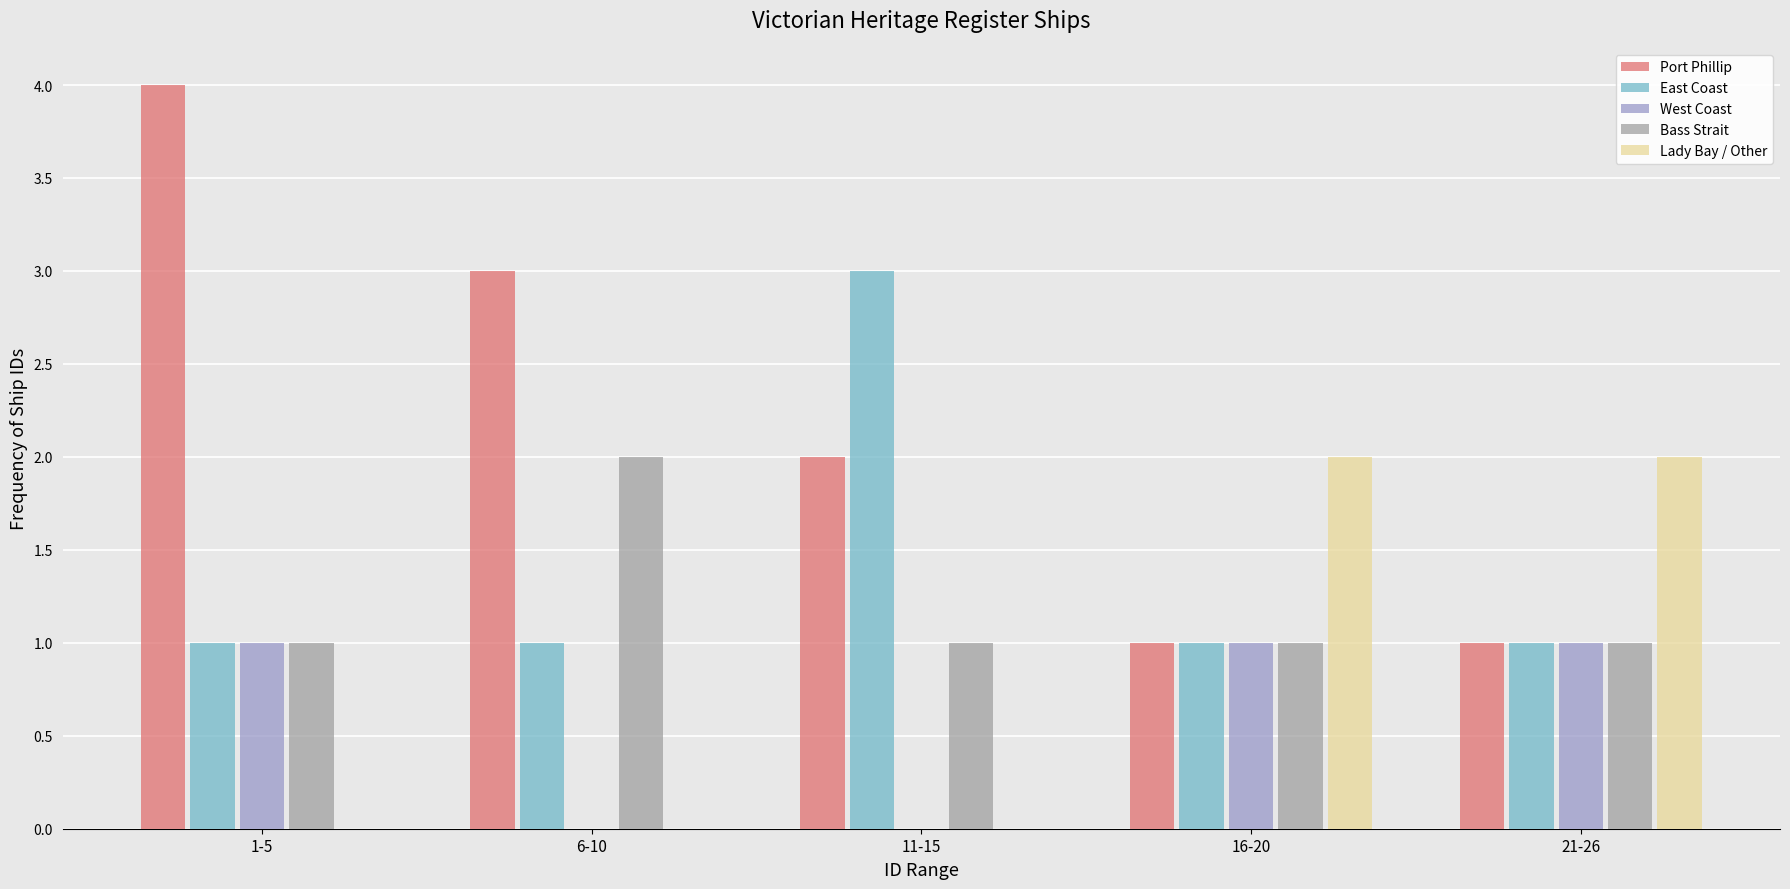

Reading left to right, what are all the values shown in this chart?

Port Phillip: 1-5=4	6-10=3	11-15=2	16-20=1	21-26=1
East Coast: 1-5=1	6-10=1	11-15=3	16-20=1	21-26=1
West Coast: 1-5=1	6-10=0	11-15=0	16-20=1	21-26=1
Bass Strait: 1-5=1	6-10=2	11-15=1	16-20=1	21-26=1
Lady Bay / Other: 1-5=0	6-10=0	11-15=0	16-20=2	21-26=2